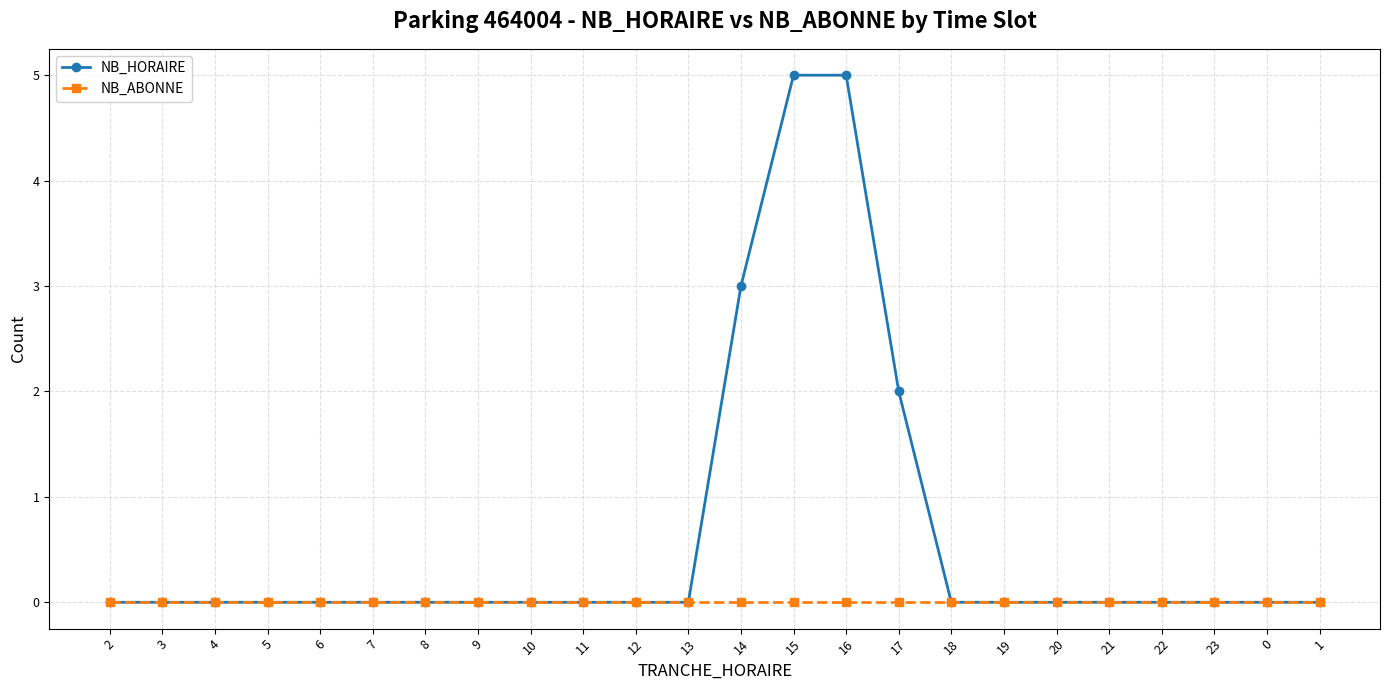

List the series in order of their peak value, highest first.

NB_HORAIRE, NB_ABONNE